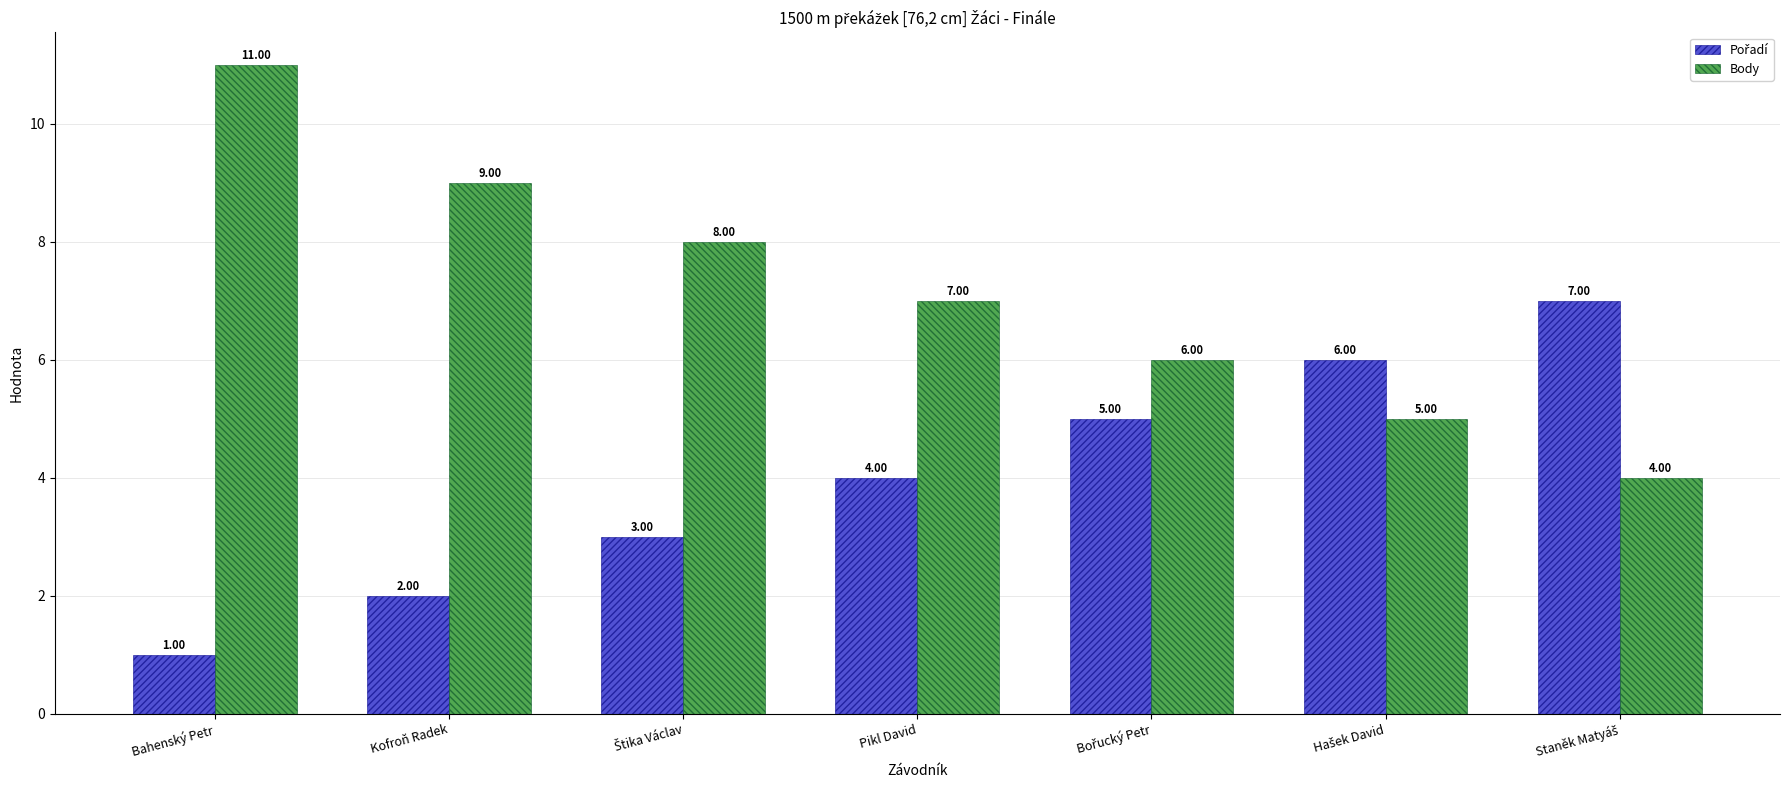

What is the minimum value shown in the chart?

1